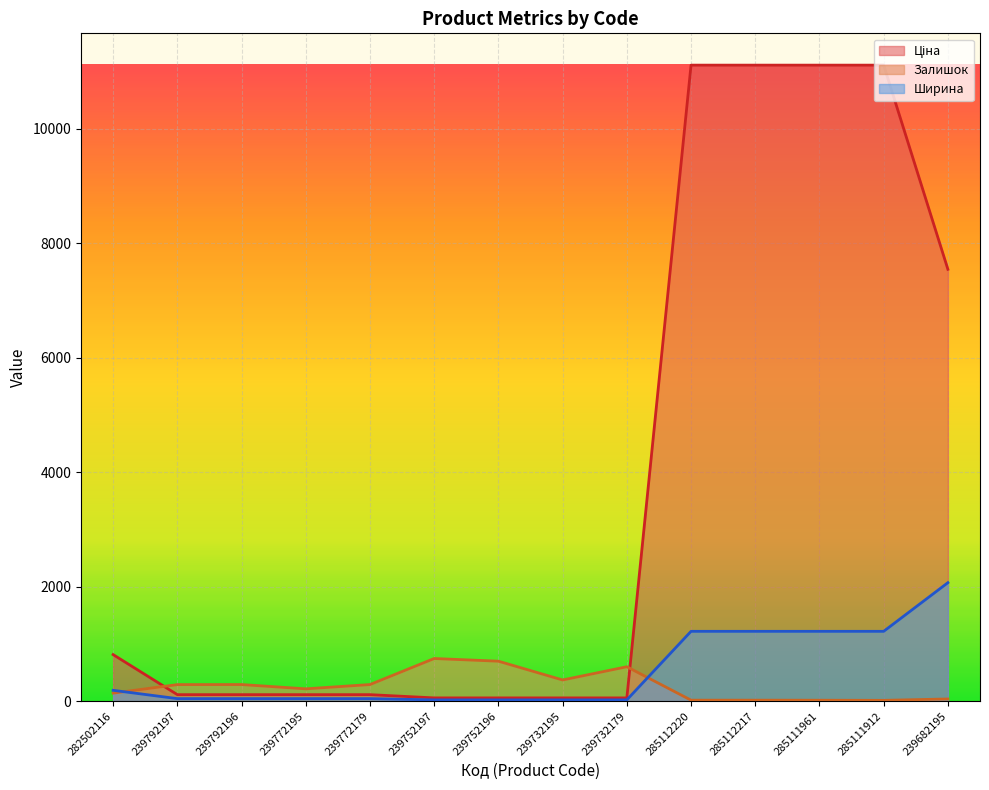

The value of Залишок at 239772195 is 215.0. True or false?

True